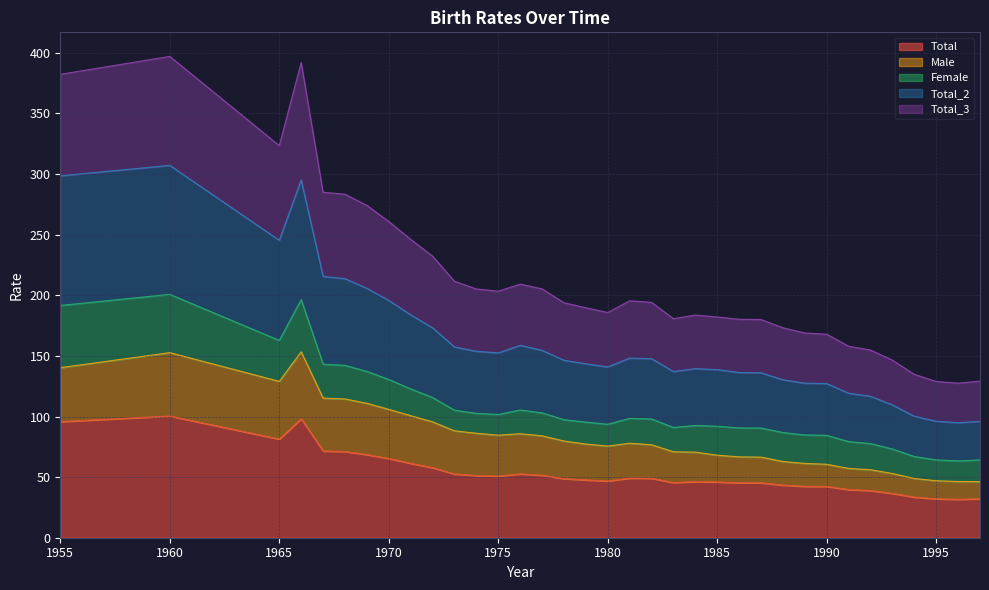

What is the highest value of the Total series?

100.4